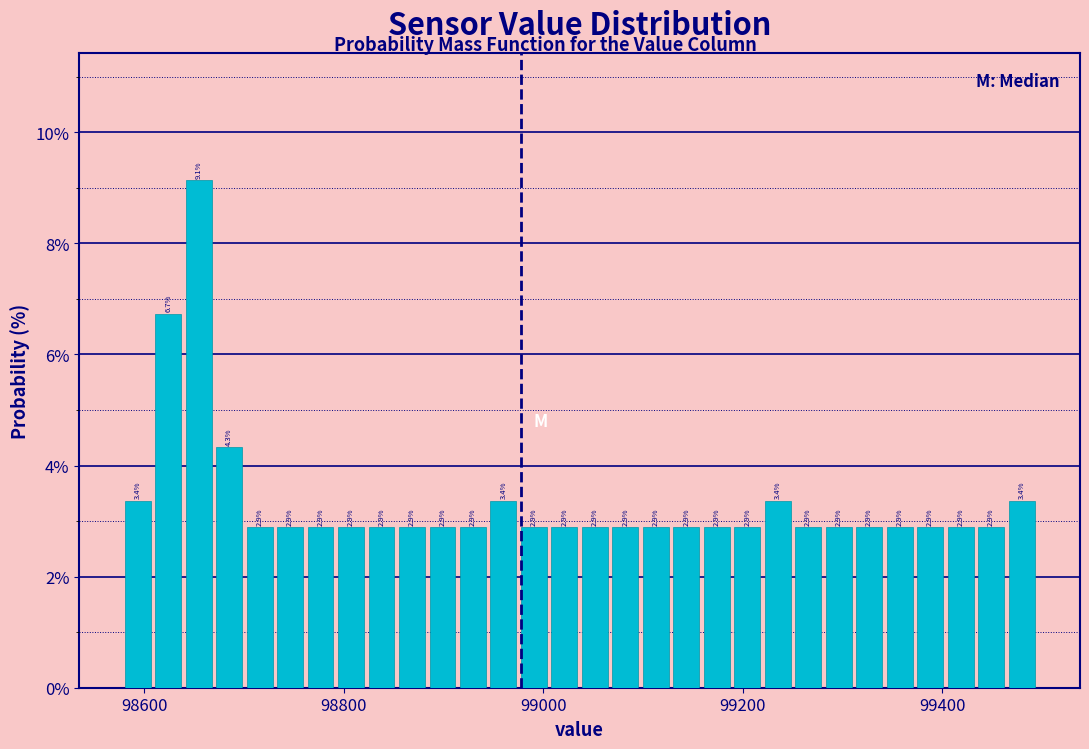

Read against the x-axis, roughly where is the centre of the tallest bar?

98660